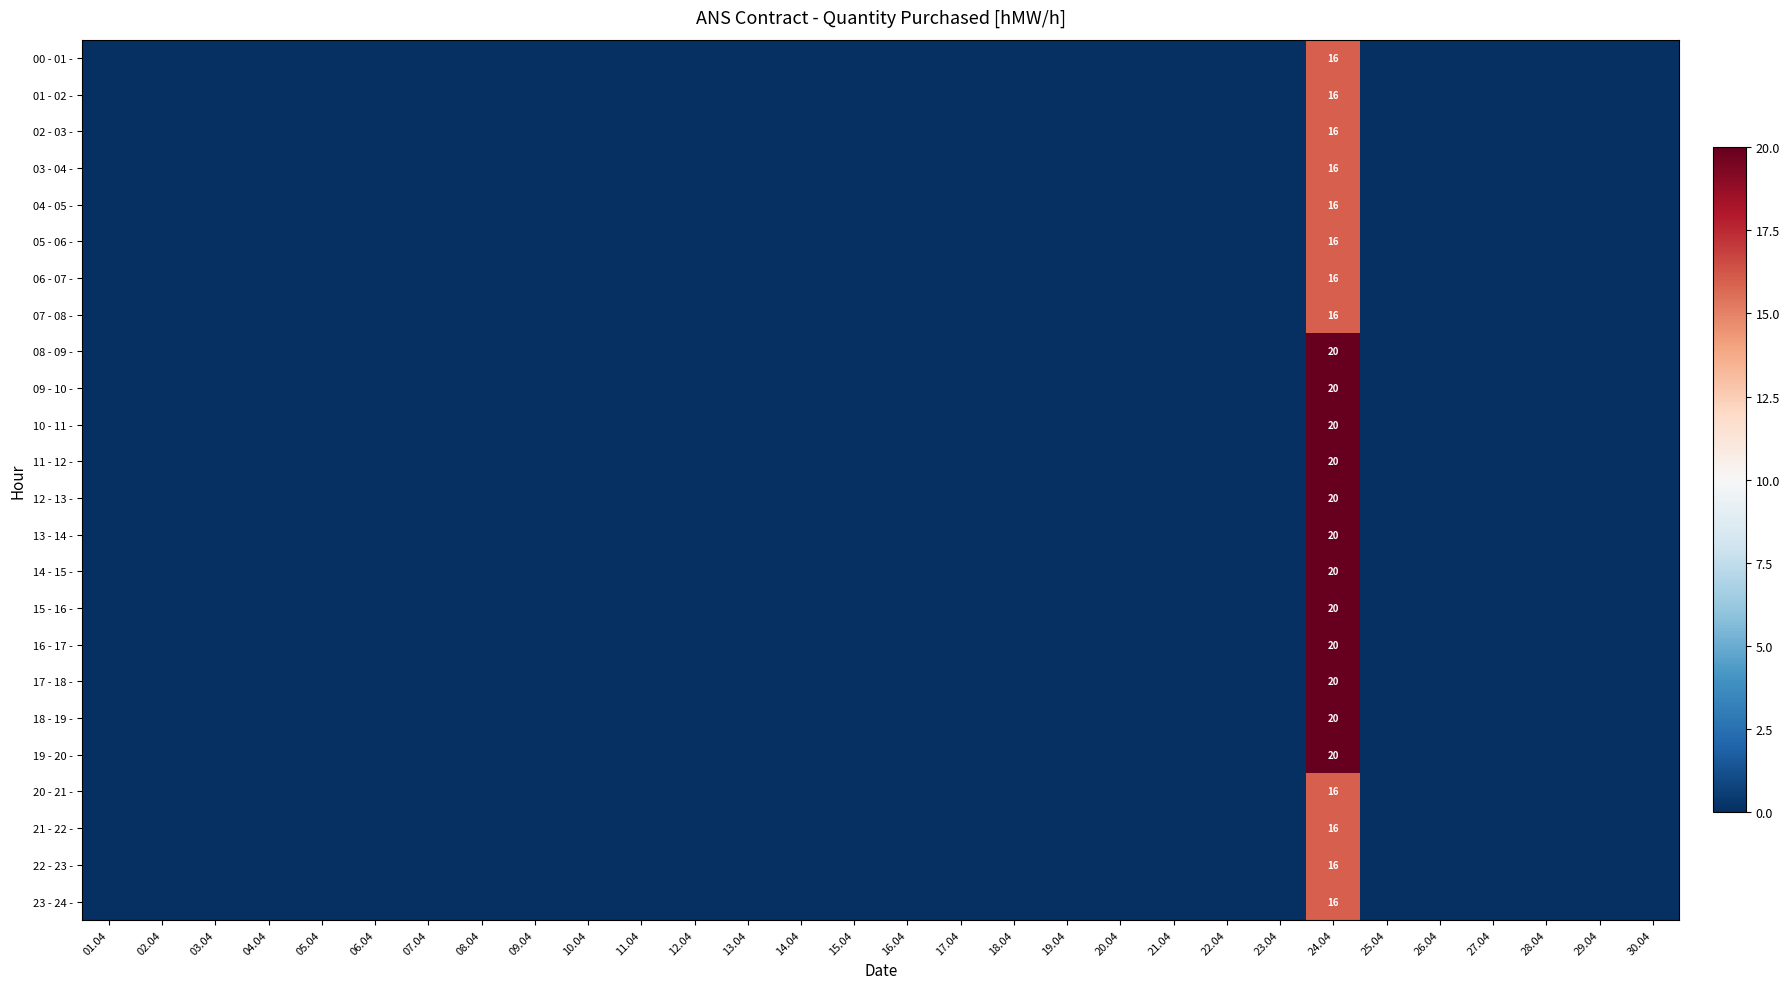

The 20 - 21 - series shows 4 at 24.04. True or false?

False